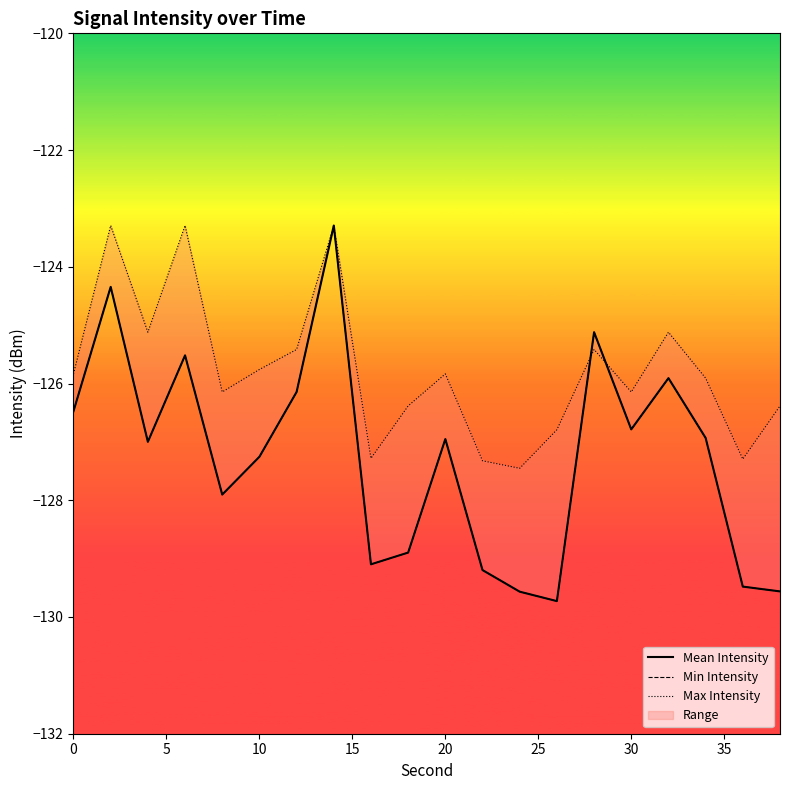

Between 5 and 35, which series saw the biggest shift?

Mean Intensity